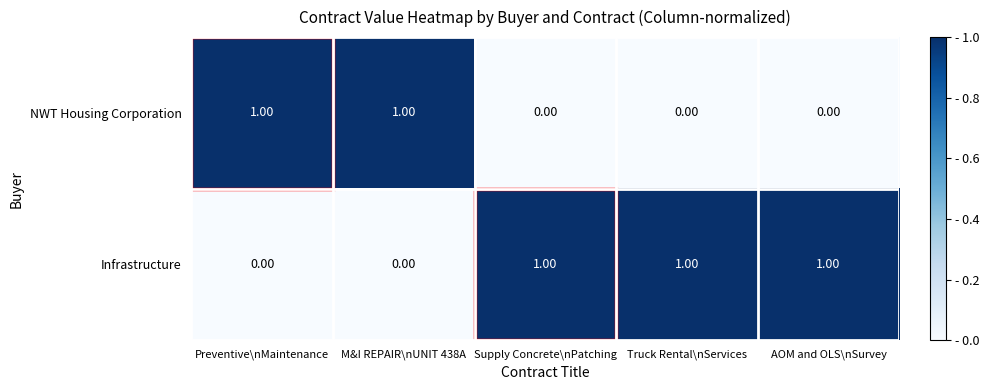

At Truck Rental\nServices, list the series in order from smallest to largest.

NWT Housing Corporation, Infrastructure